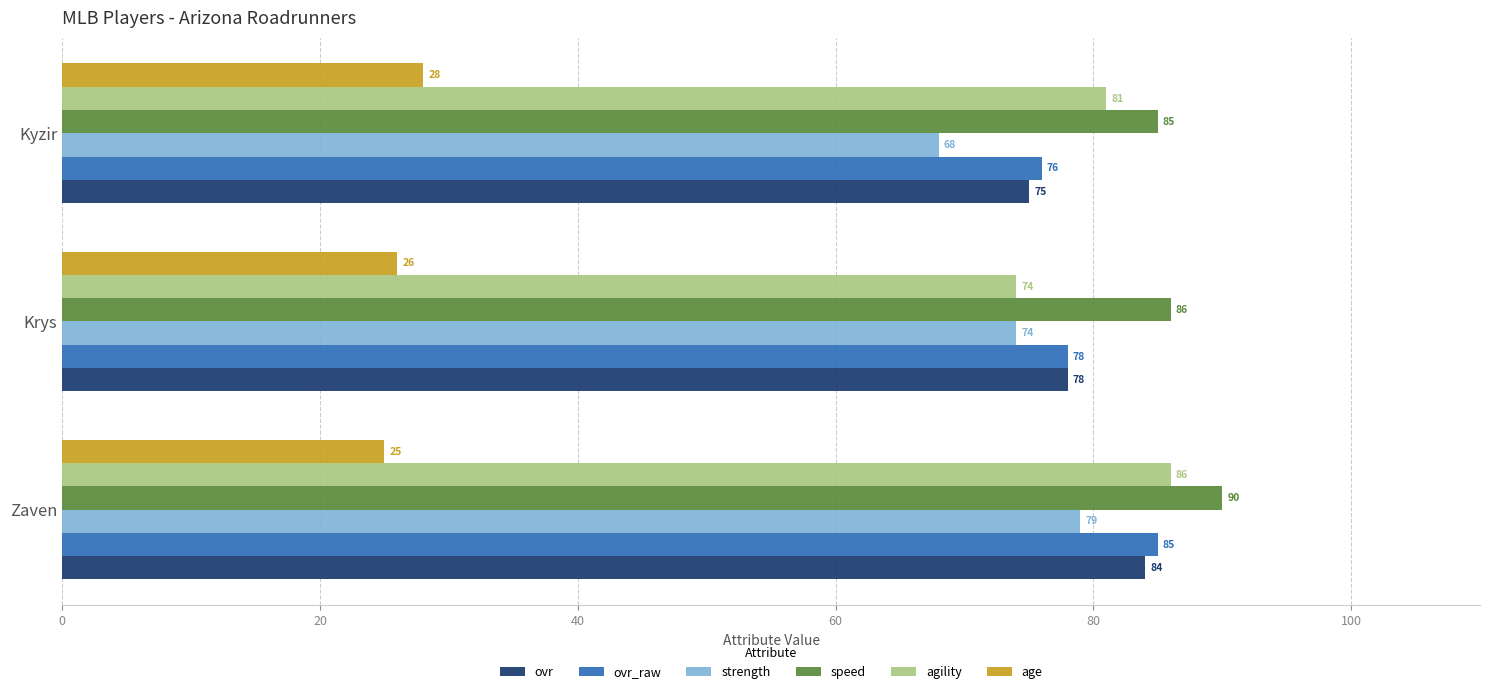

Which series changed the most between Krys and Kyzir?

agility